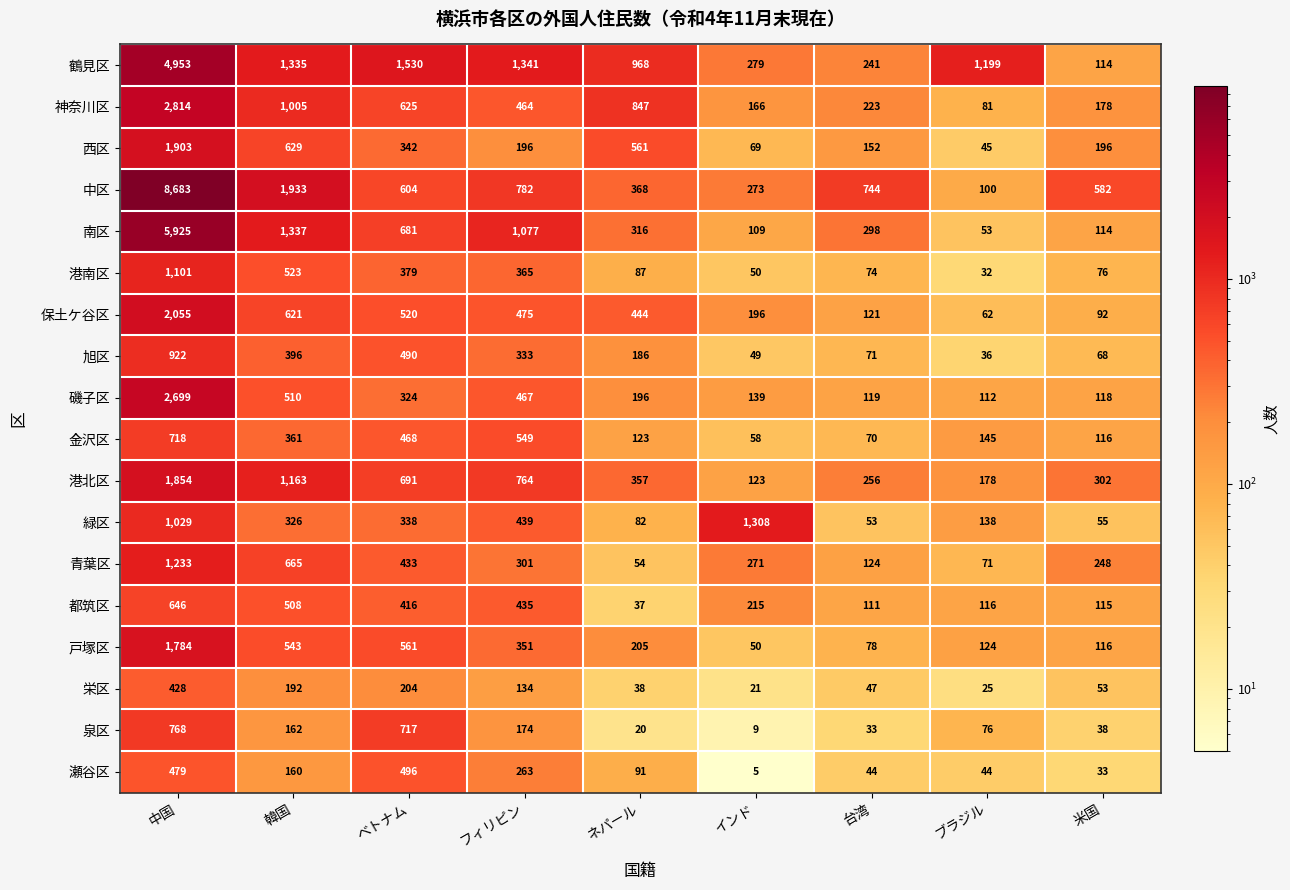

At which label is 南区 closest to 2989?

韓国